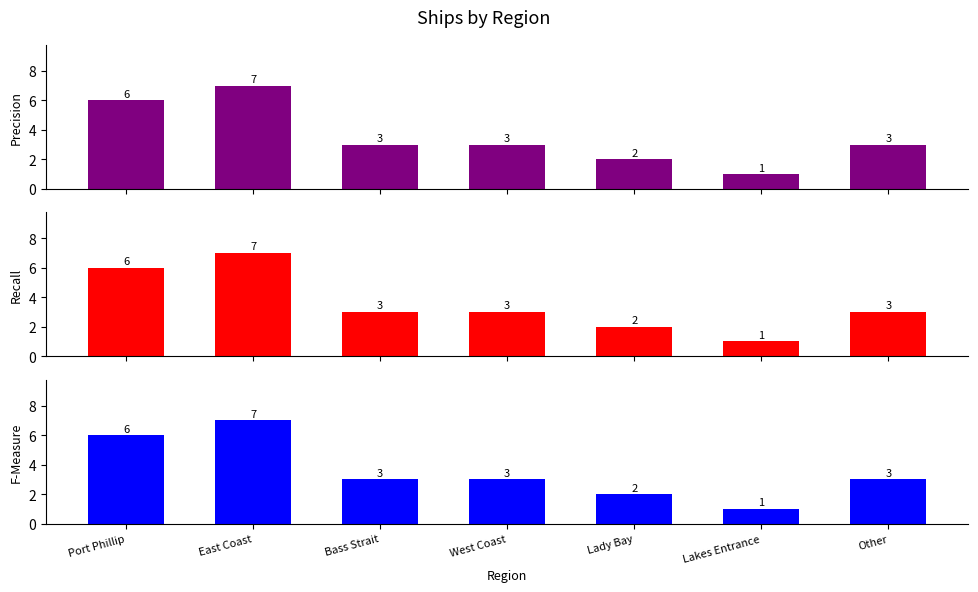

Which series has the largest total across all categories?

Precision